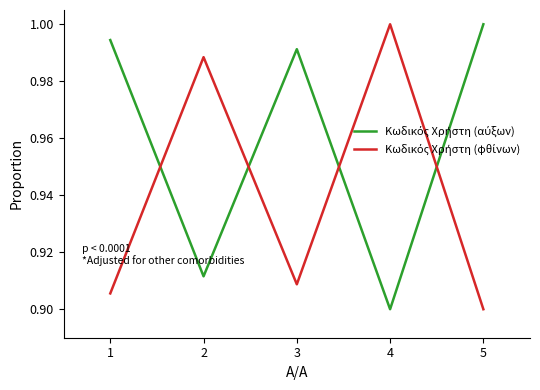

How many categories are shown in the chart?

5